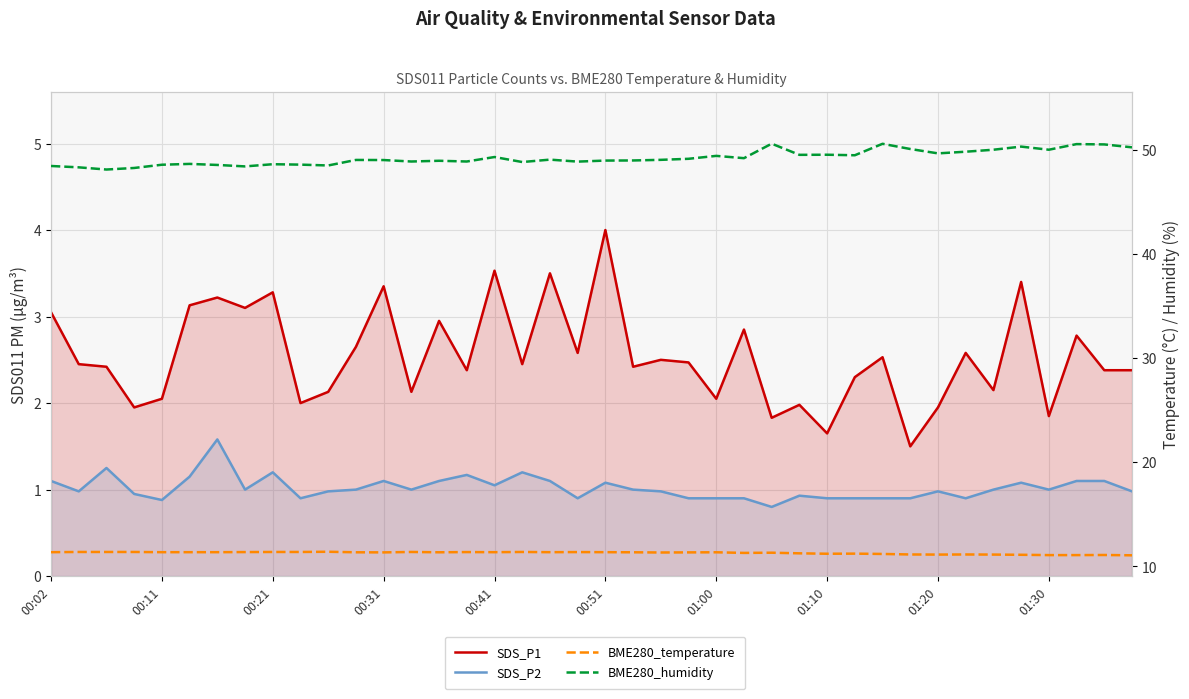

What are all the series names shown in the legend?

SDS_P1, SDS_P2, BME280_temperature, BME280_humidity